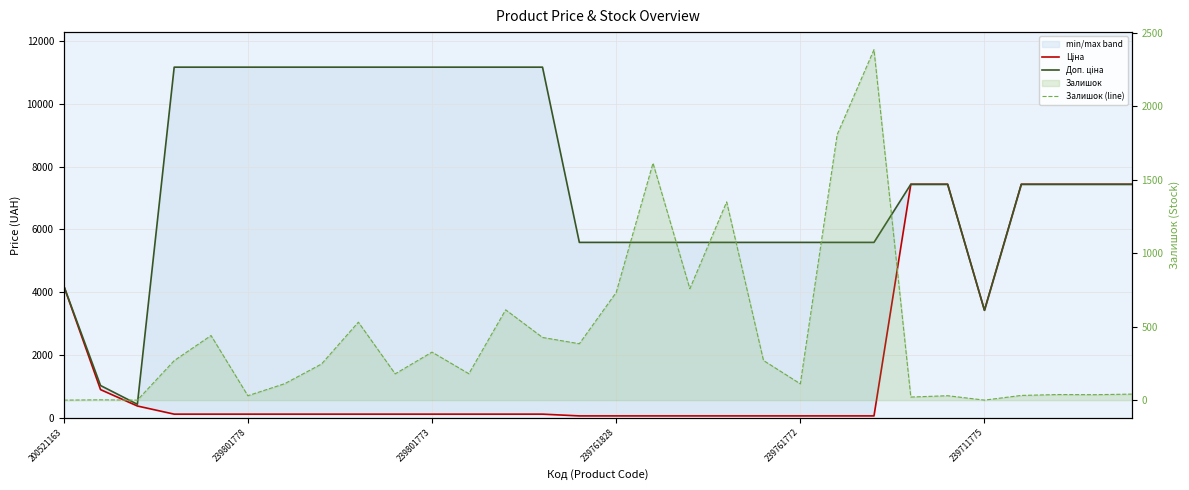

Which series changed the most between 239761828 and 17?

Доп. ціна